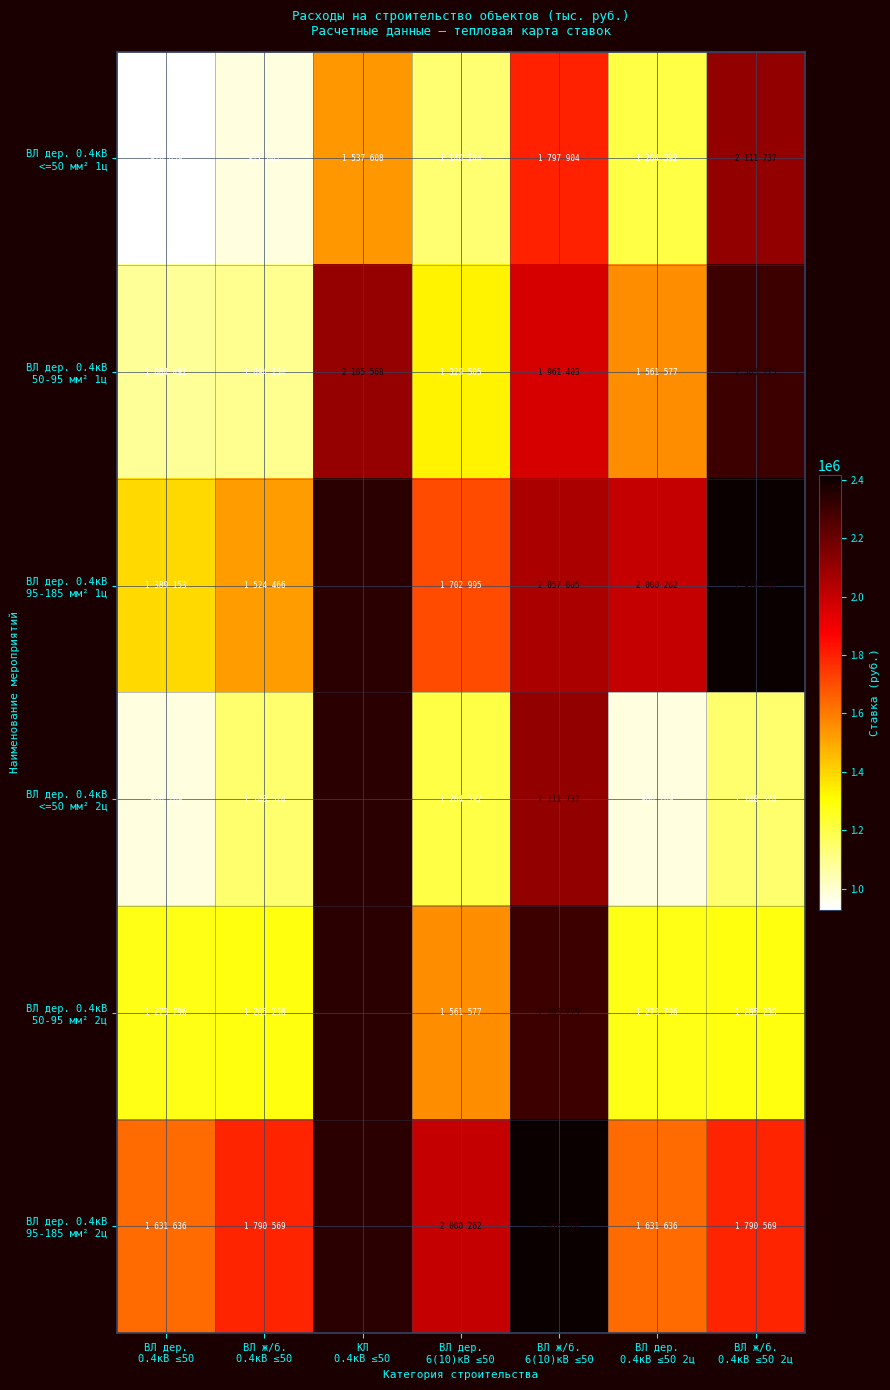

Between КЛ
0.4кВ ≤50 and ВЛ ж/б.
0.4кВ ≤50, which is larger?

КЛ
0.4кВ ≤50